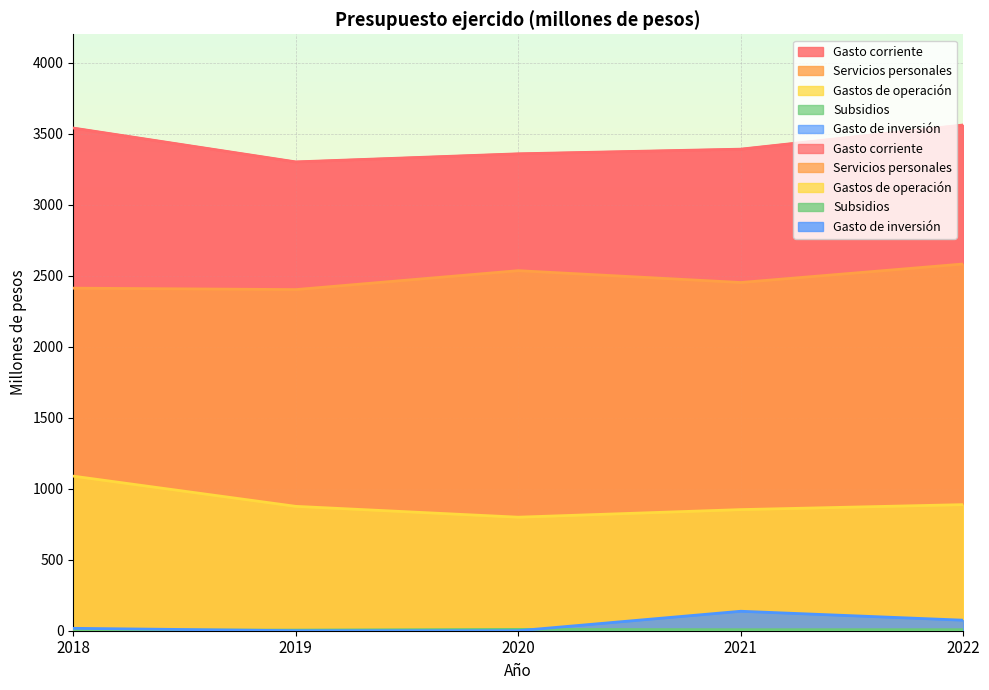

How many lines are shown in the chart?

5